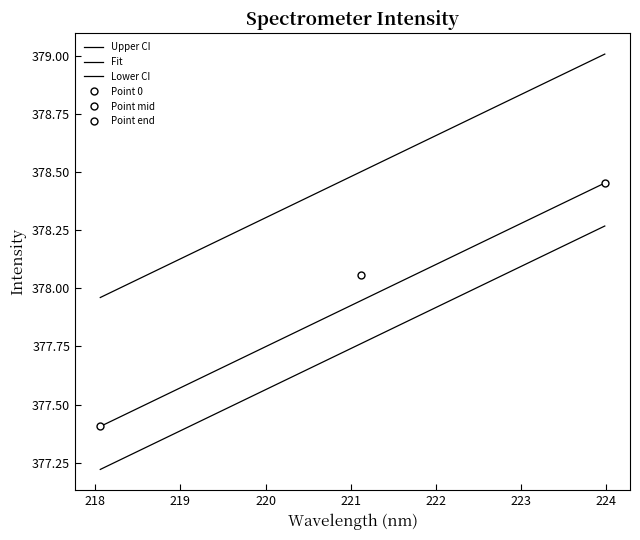

Count the number of data series in this chart.

3